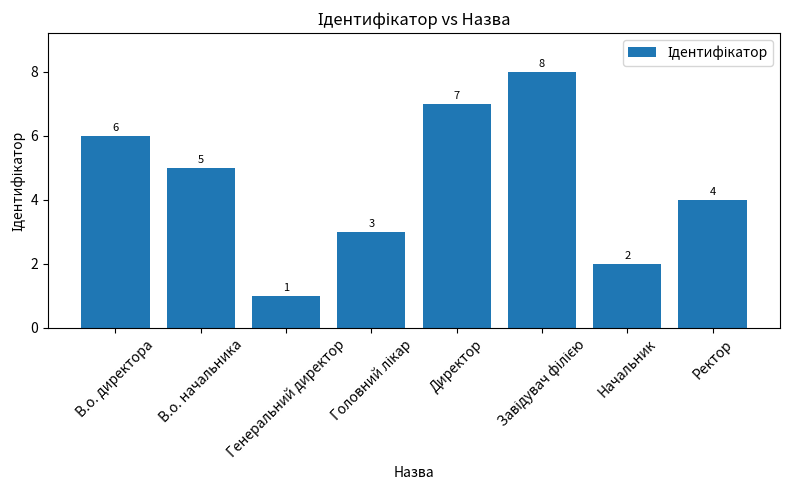

The value at В.о. начальника is 5. True or false?

True